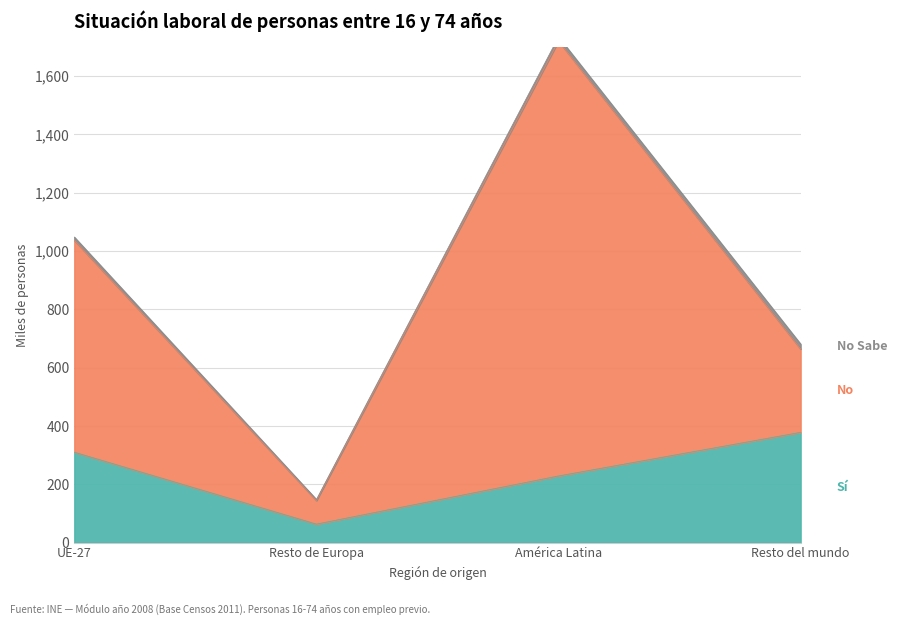

Does the chart display data point markers on the line(s)?

No